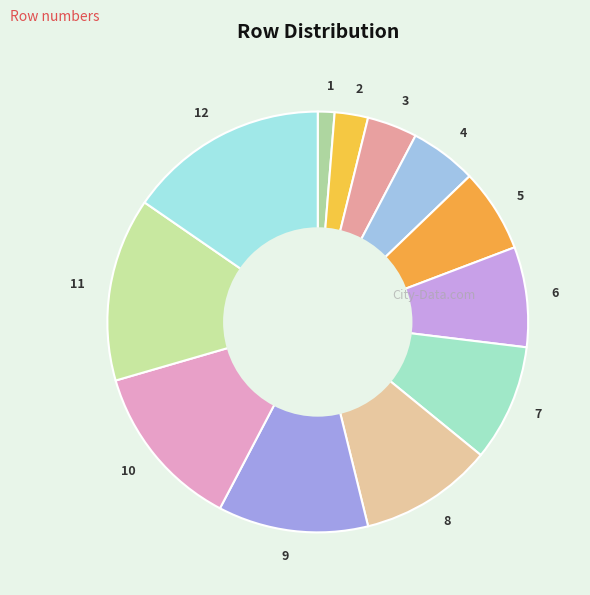

Which has a higher value, 2 or 10?

10